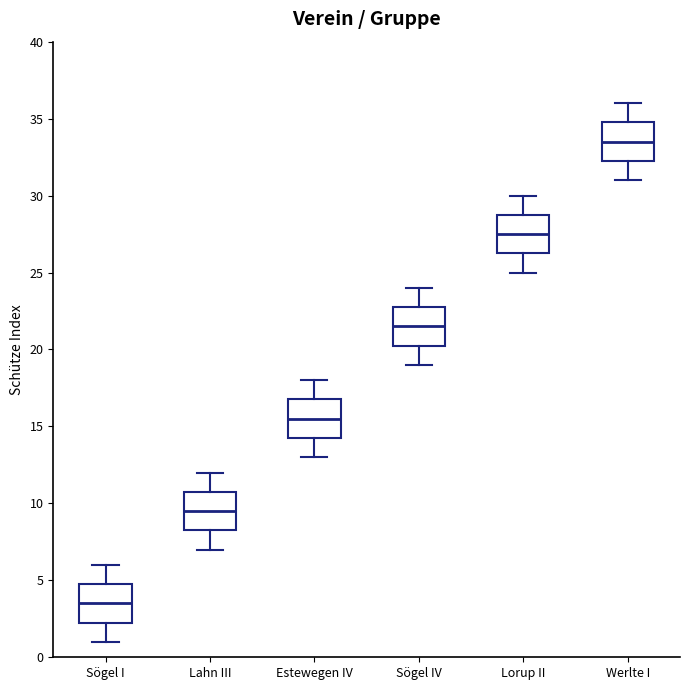

Where is the upper edge of the box for Lorup II on the y-axis? The values are not printed on the chart, so give them approximately, as read against the axis.

29.0